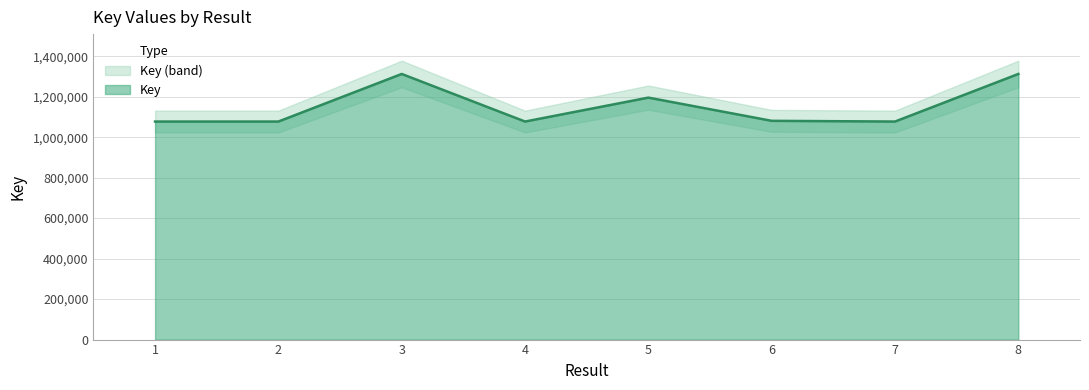

Rank the categories by value from highest to lowest.

8, 3, 5, 6, 4, 2, 1, 7